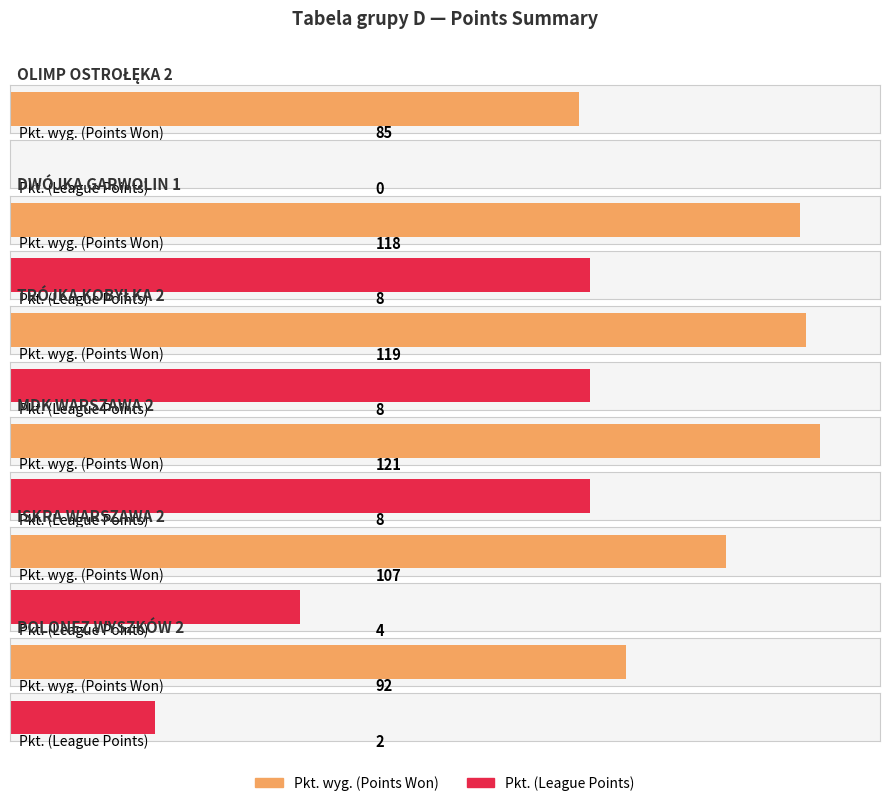

What is the label of the 5th bar from the right?

DWÓJKA GARWOLIN 1